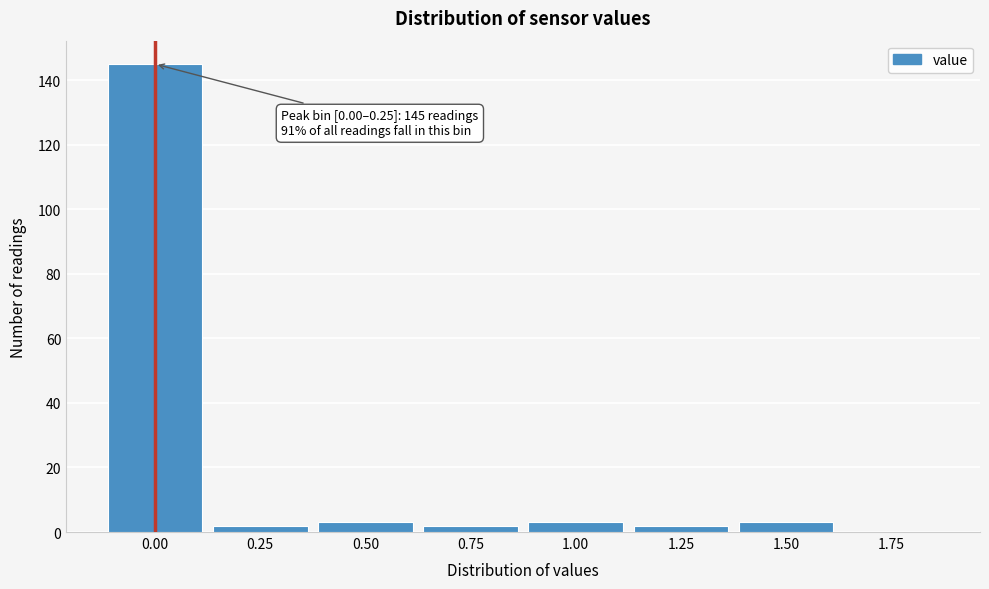

Reading right to left, transcribe all the data shown in this chart.

1.75=0	1.50=3	1.25=2	1.00=3	0.75=2	0.50=3	0.25=2	0.00=145